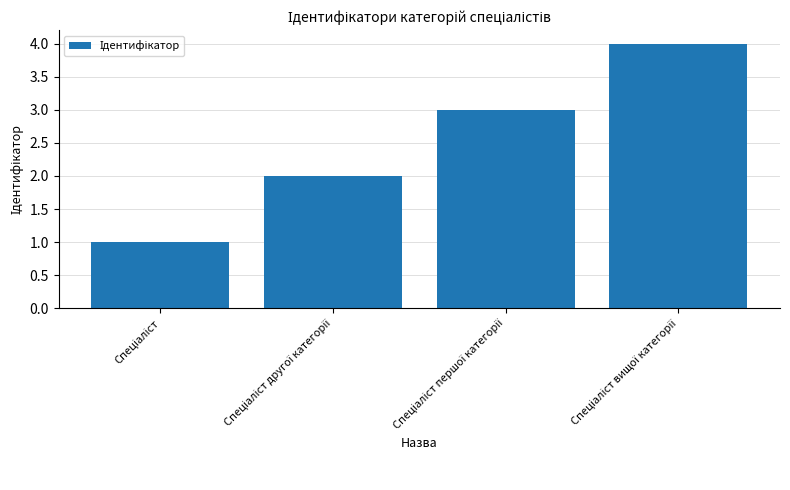

What is the difference between the maximum and minimum values?

3